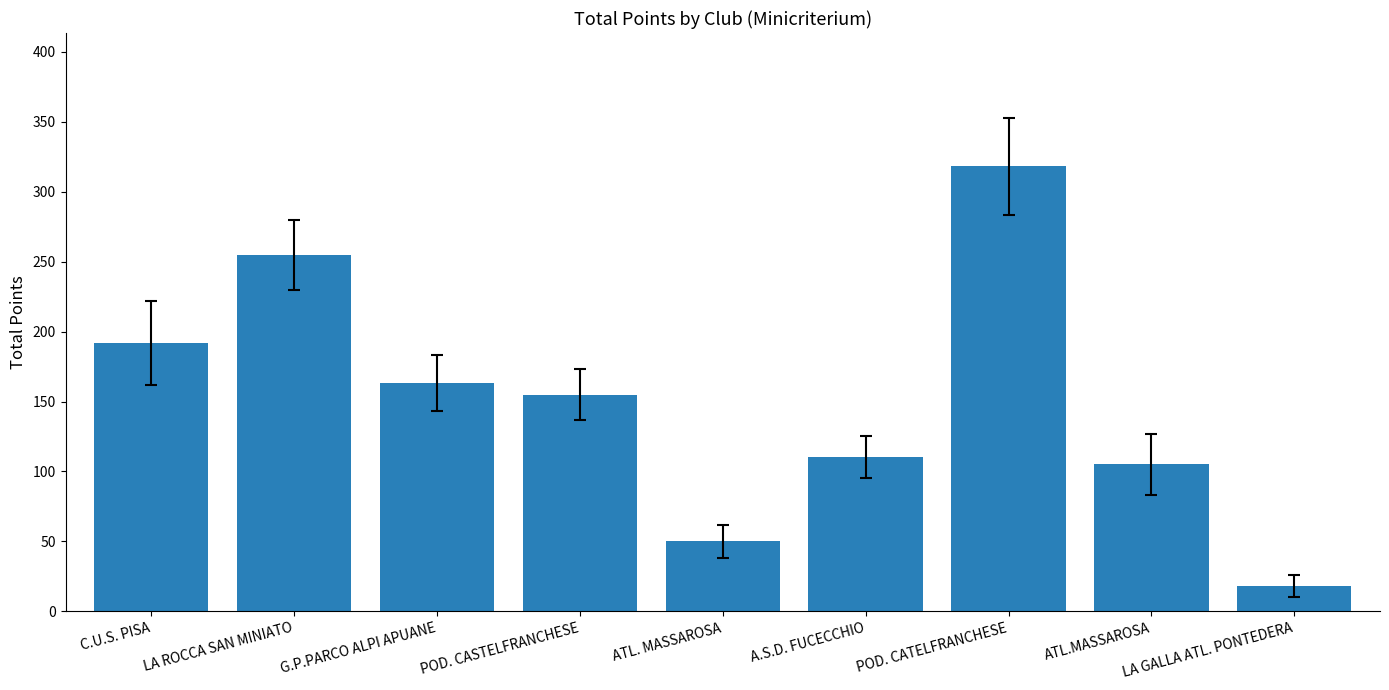

At which label does the data first exceed 155?

C.U.S. PISA